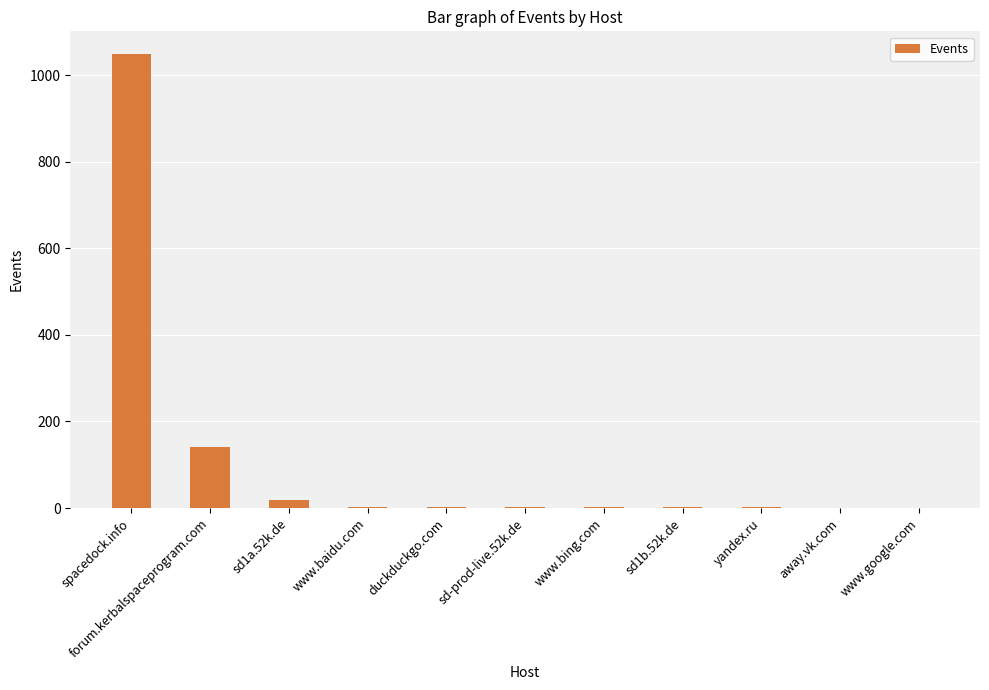

What is the change in value from yandex.ru to www.google.com?

-1